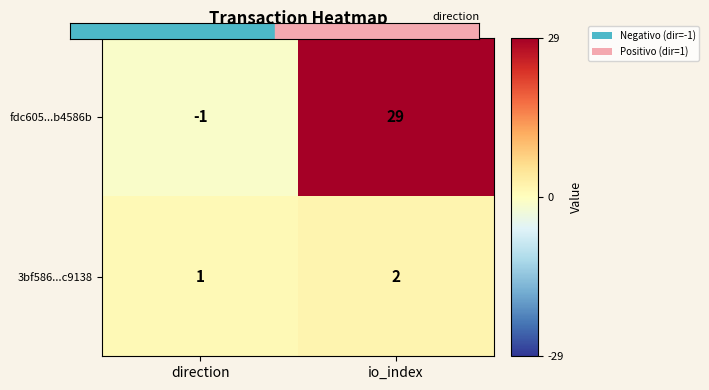

At direction, list the series in order from largest to smallest.

3bf586...c9138, fdc605...b4586b